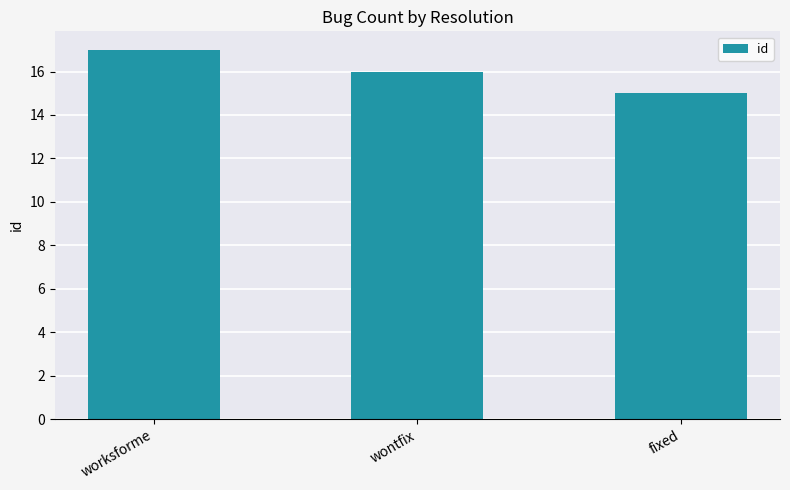

Rank the categories by value from lowest to highest.

fixed, wontfix, worksforme